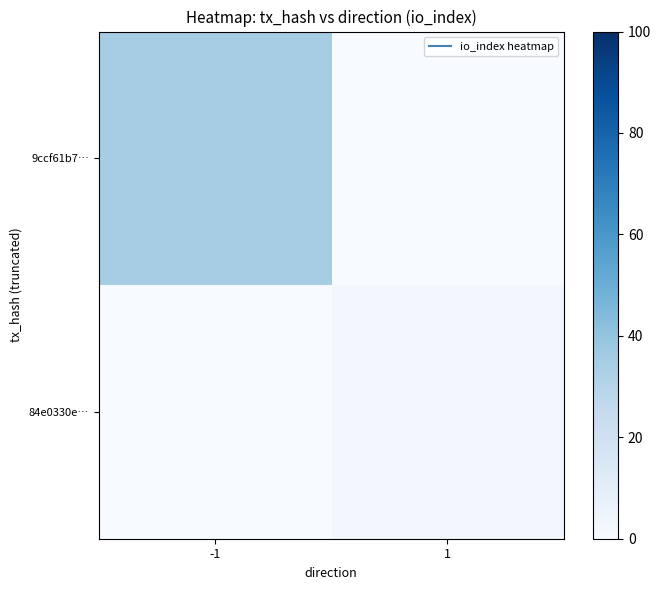

Reading right to left, list all the values displayed in this chart.

9ccf61b7…: 1=0	-1=35
84e0330e…: 1=3	-1=0